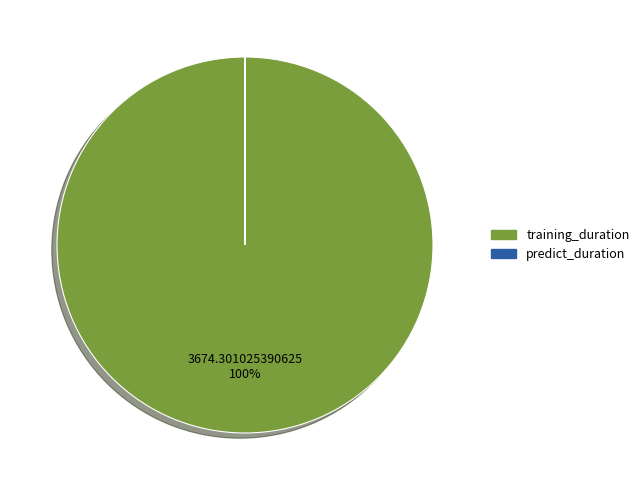

What percentage is the training_duration slice, to the nearest percent?

100%